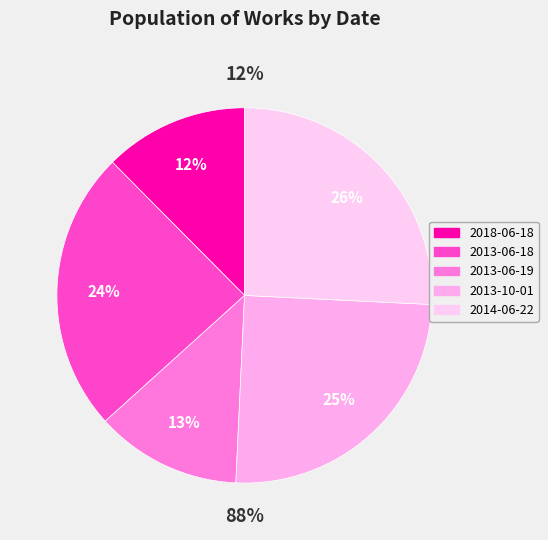

True or false: 2018-06-18 accounts for 2% of the total.

False